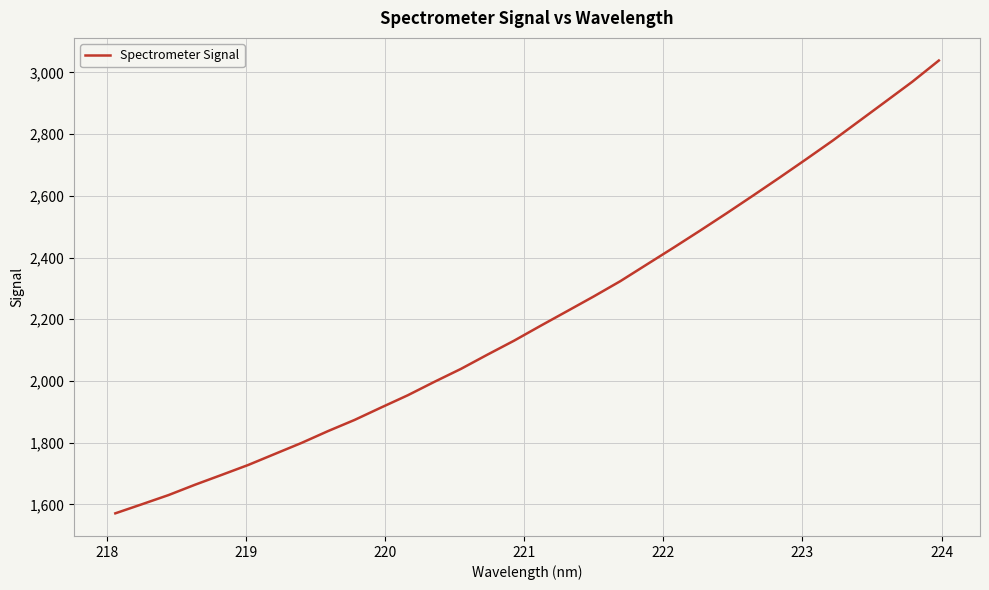

What is the difference between the maximum and minimum values?

1467.2